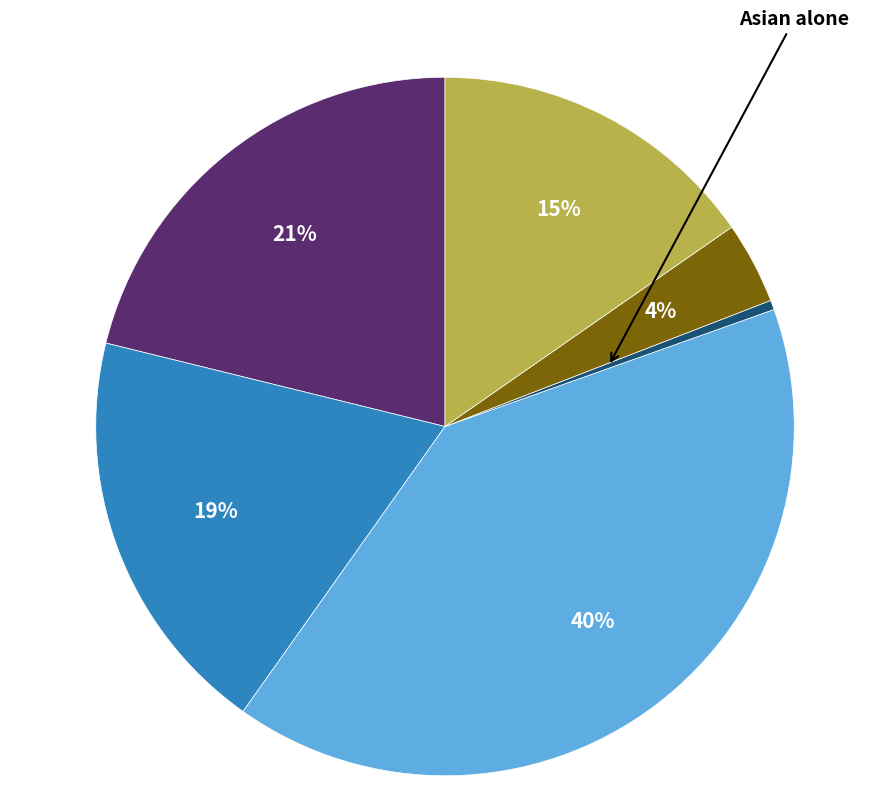

Is there any slice that represents more than half of the pie?

No